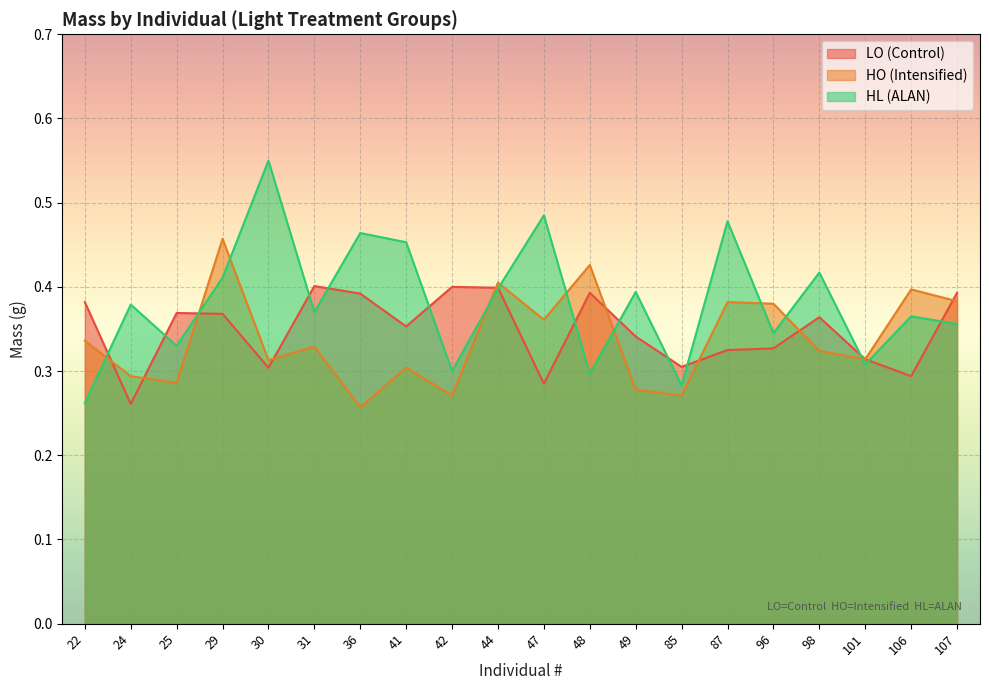

The value of HO (Intensified) at 42 is 0.1. True or false?

False